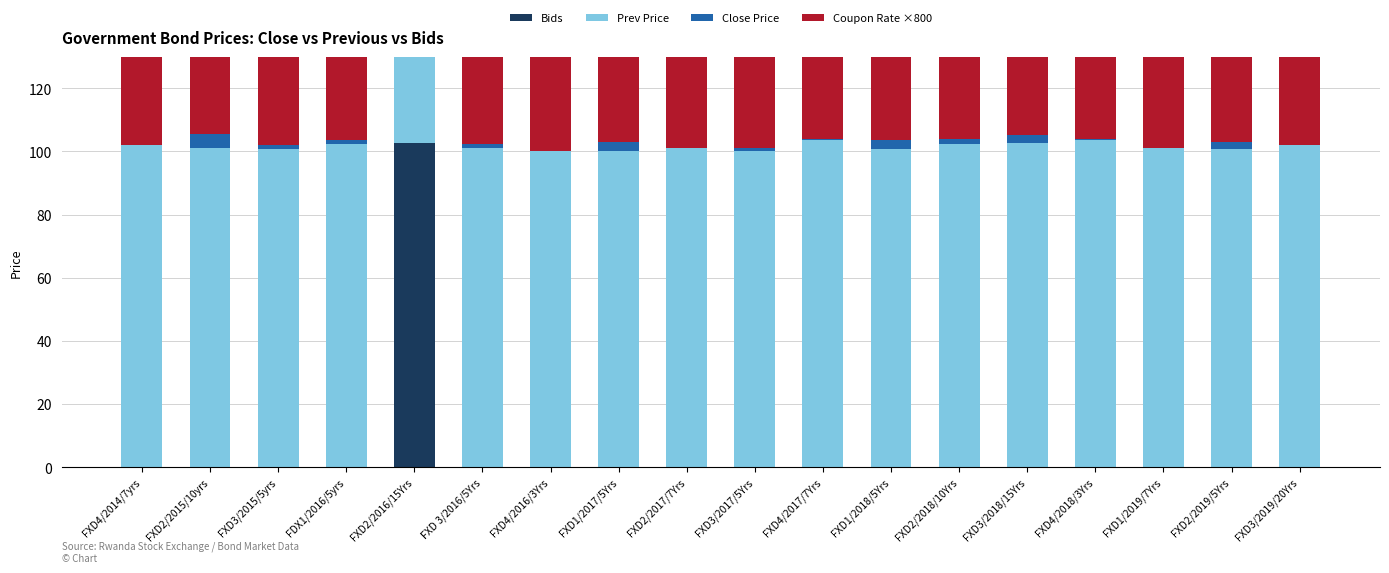

How many bars are there in total?

72